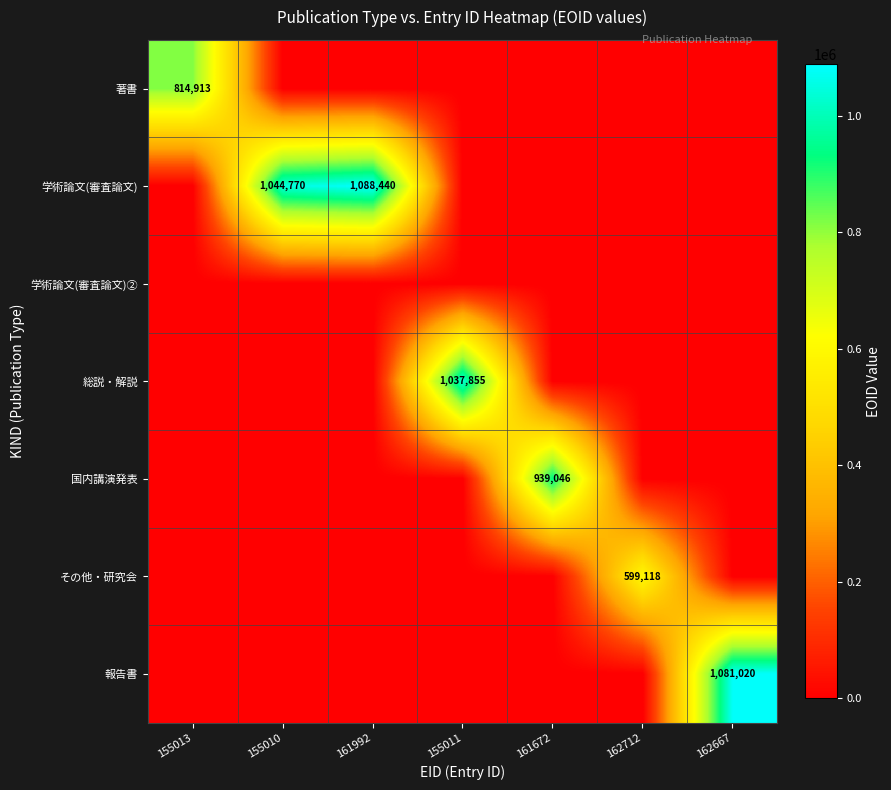

Which category has the lowest value in the 報告書 series?

155013